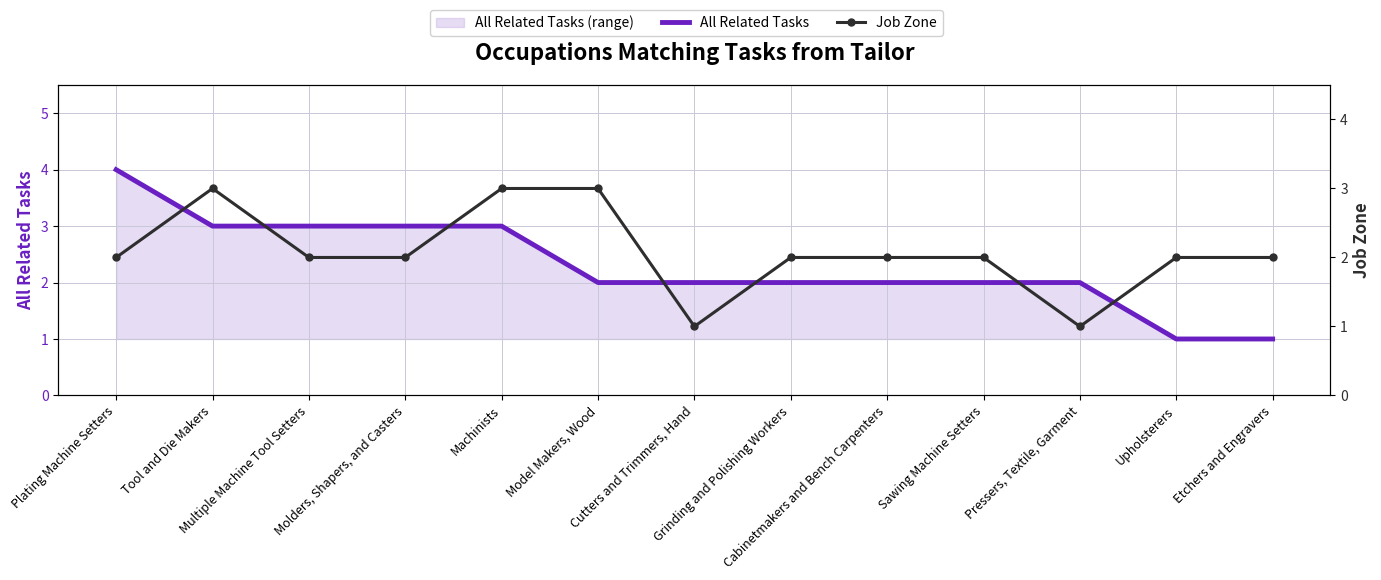

True or false: Job Zone has a value of 3 at Cabinetmakers and Bench Carpenters.

False